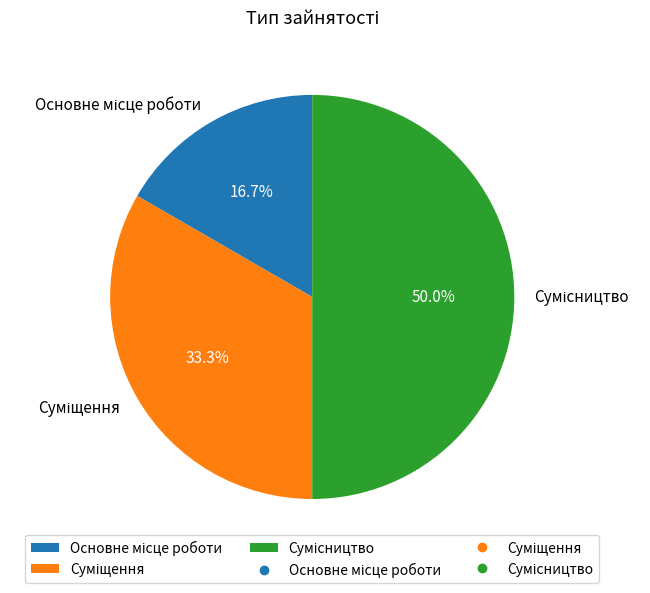

Between Основне місце роботи and Суміщення, which is larger?

Суміщення